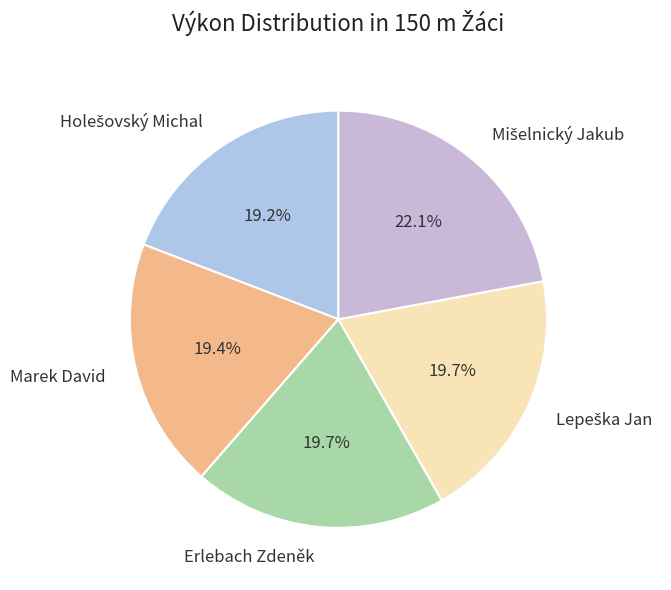

What percentage do Marek David and Erlebach Zdeněk together represent?

39.1%